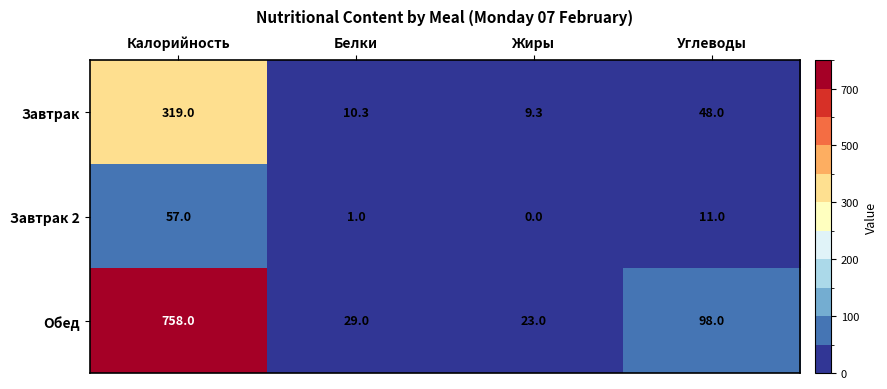

Is the value of Завтрак at Жиры greater than the value of Завтрак 2 at Белки?

Yes